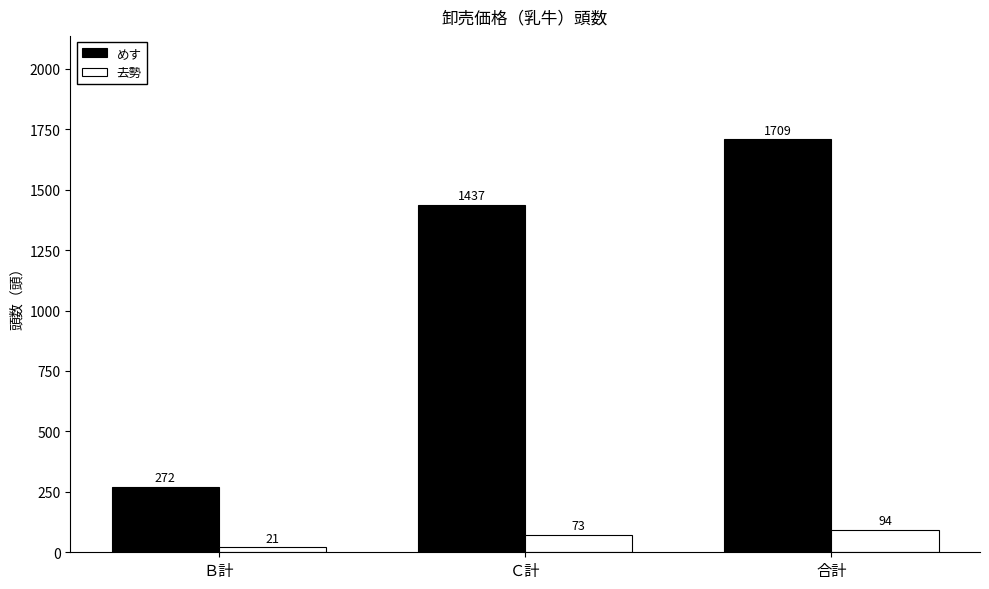

At which category is the sum across all series the highest?

合計